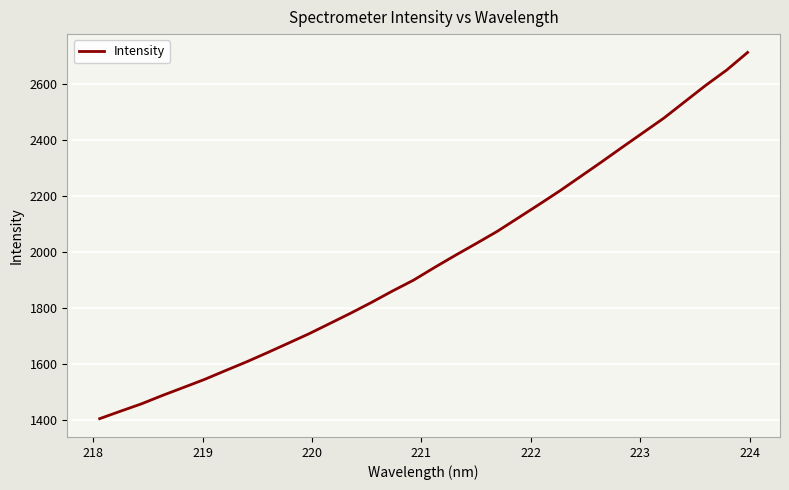

Is this an area chart (filled region under the line)?

No